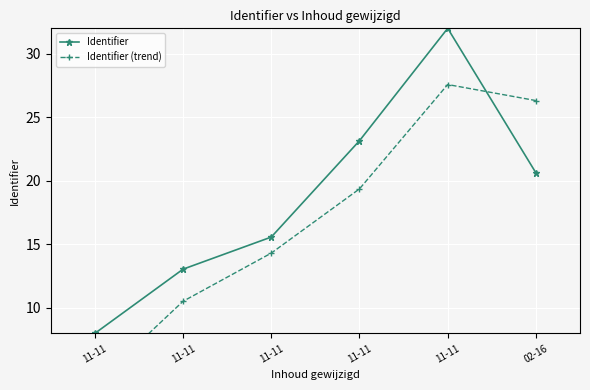

Reading left to right, extract all data points from this chart.

Identifier: 8.0	13.1	15.6	23.2	32.0	20.6
Identifier (trend): 4.0	10.5	14.3	19.4	27.6	26.3